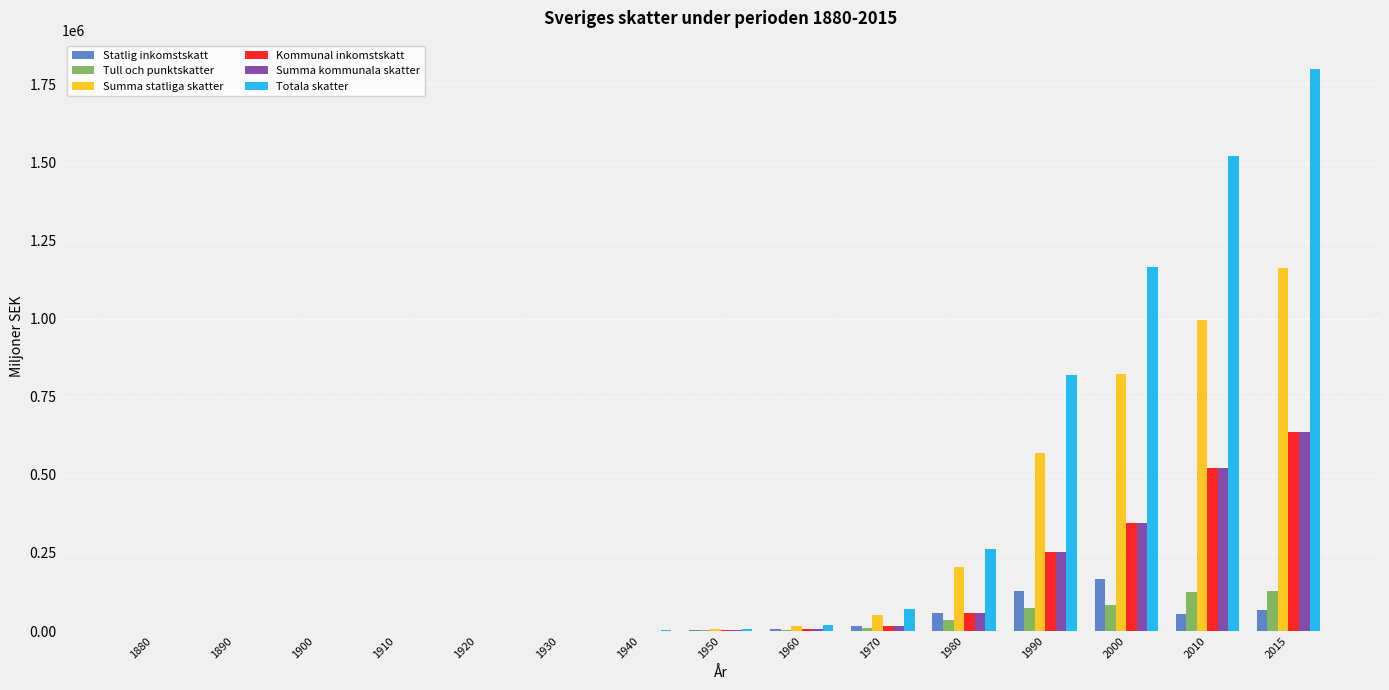

What is the average value of the Tull och punktskatter series?

30822.3